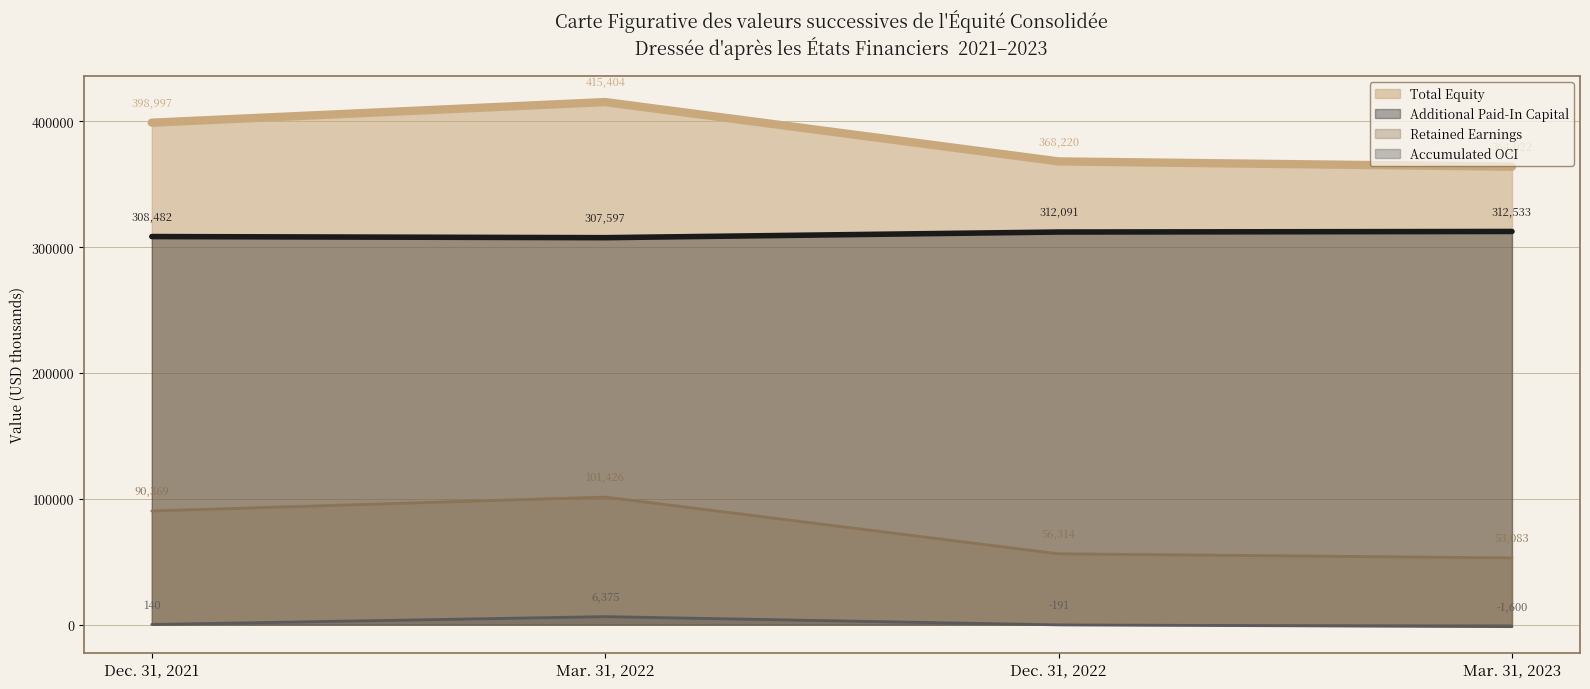

How many lines are shown in the chart?

4